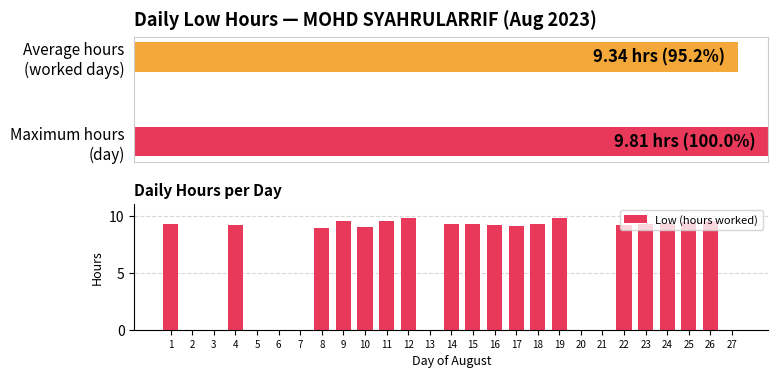

Reading left to right, extract all data points from this chart.

1=9.3	2=0.0	3=0.0	4=9.2	5=0.0	6=0.0	7=0.0	8=9.0	9=9.6	10=9.0	11=9.5	12=9.8	13=0.0	14=9.3	15=9.3	16=9.2	17=9.1	18=9.3	19=9.8	20=0.0	21=0.0	22=9.2	23=9.3	24=9.4	25=9.4	26=9.6	27=0.0